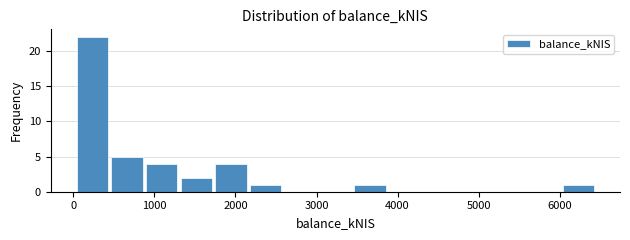

Which range on the x-axis has the tallest bar?

0 to 400